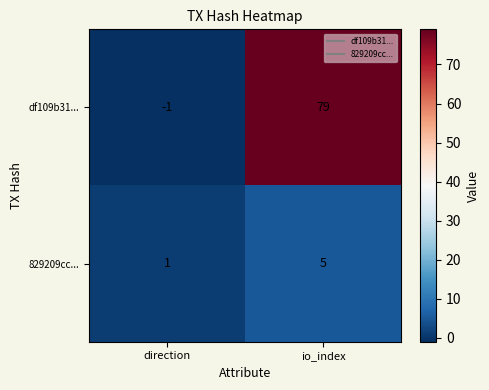

Rank the series at direction from highest to lowest value.

829209cc..., df109b31...